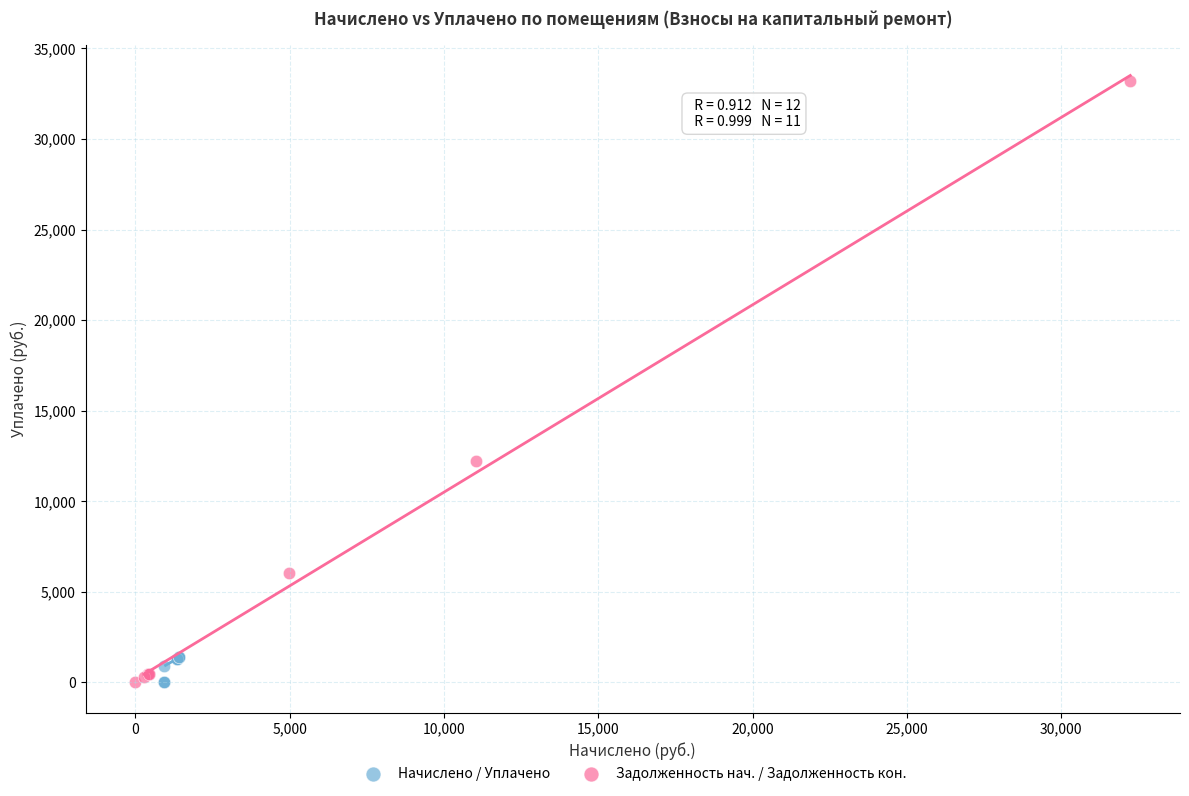

Which series reaches the maximum Y coordinate?

Задолженность нач. / Задолженность кон.